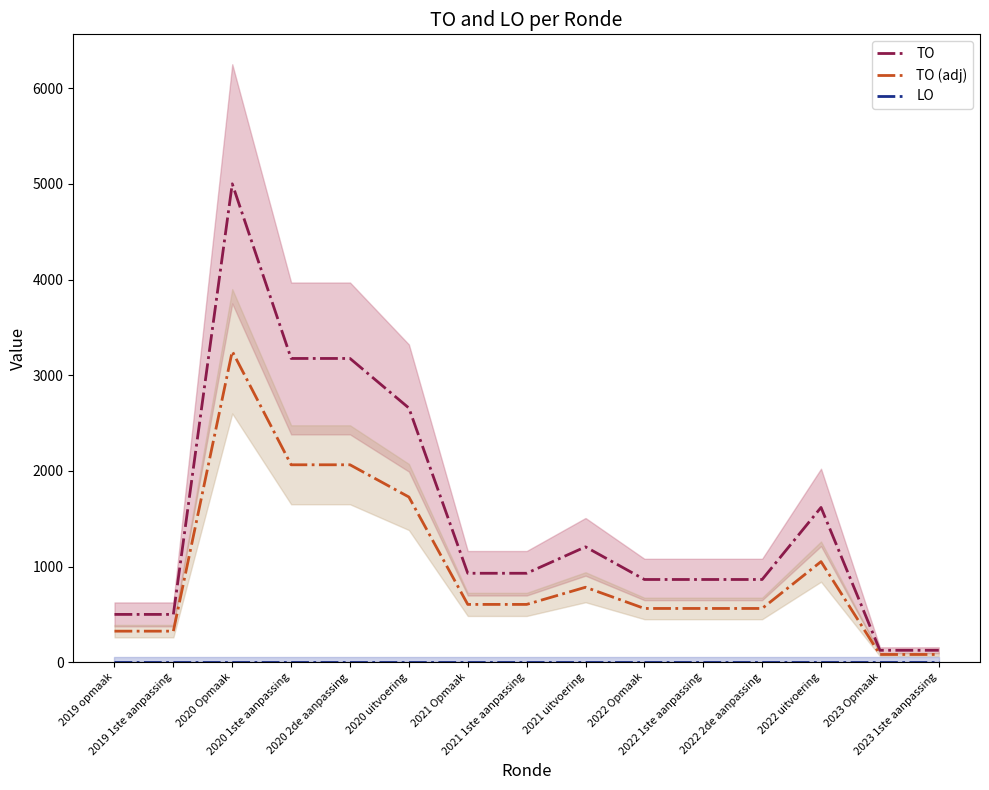

Is the value of TO (adj) at 2022 Opmaak greater than the value of TO at 2019 opmaak?

Yes